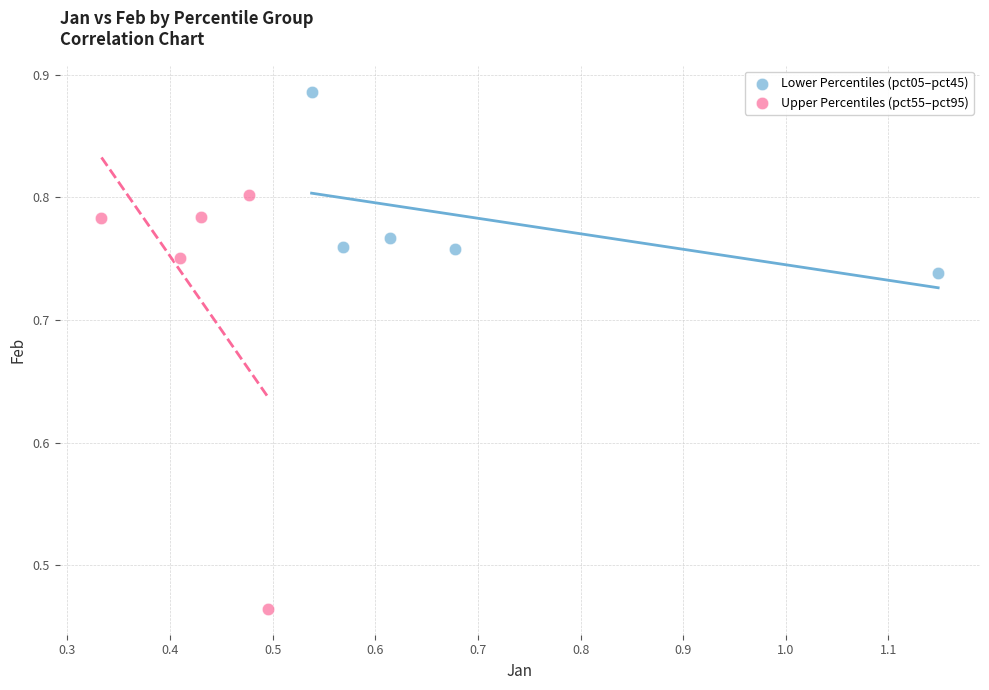

Which series reaches the maximum Y coordinate?

Lower Percentiles (pct05–pct45)